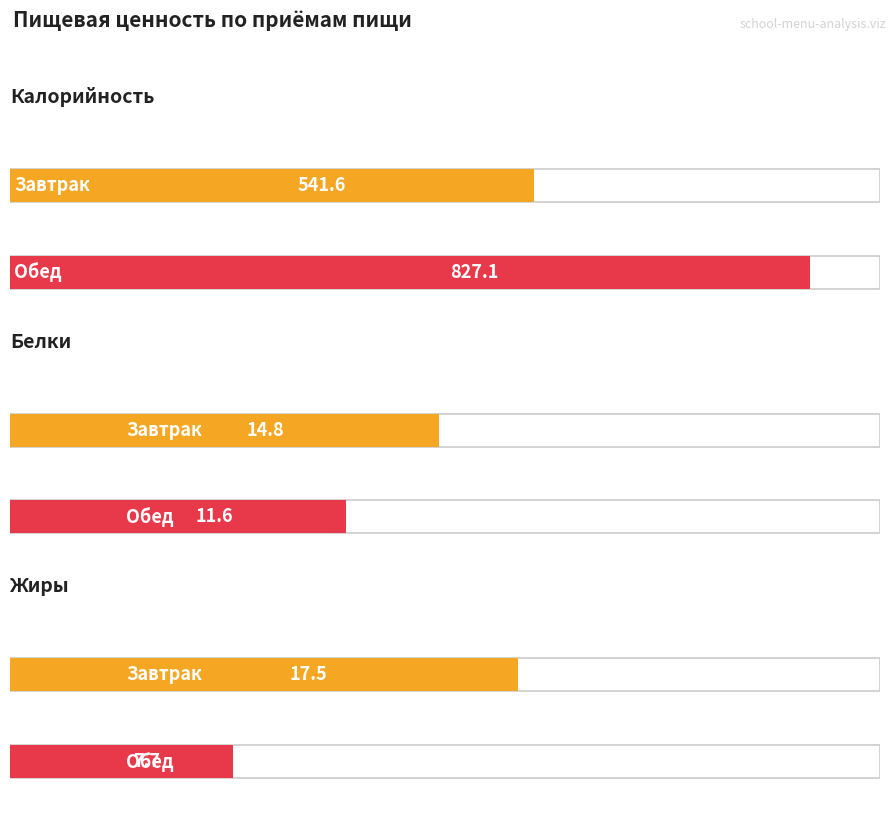

What is the label of the 1st bar from the right?

Обед